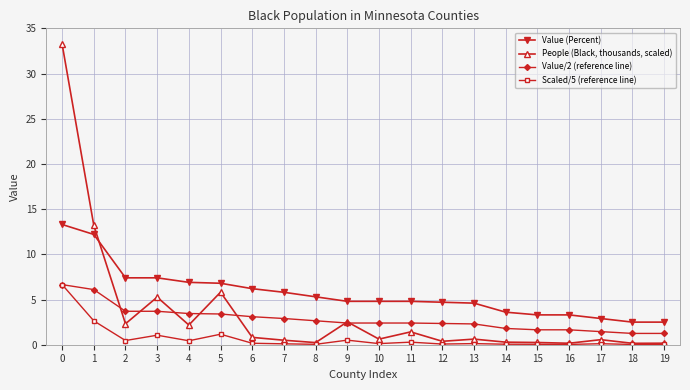

What is the value of the Value (Percent) point at the 7th from the left?

6.2